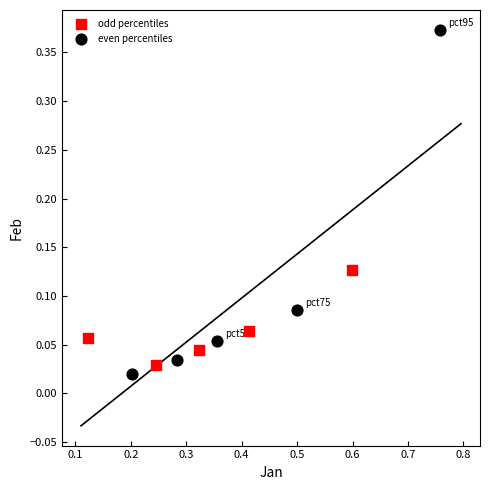

What are all the series names shown in the legend?

odd percentiles, even percentiles